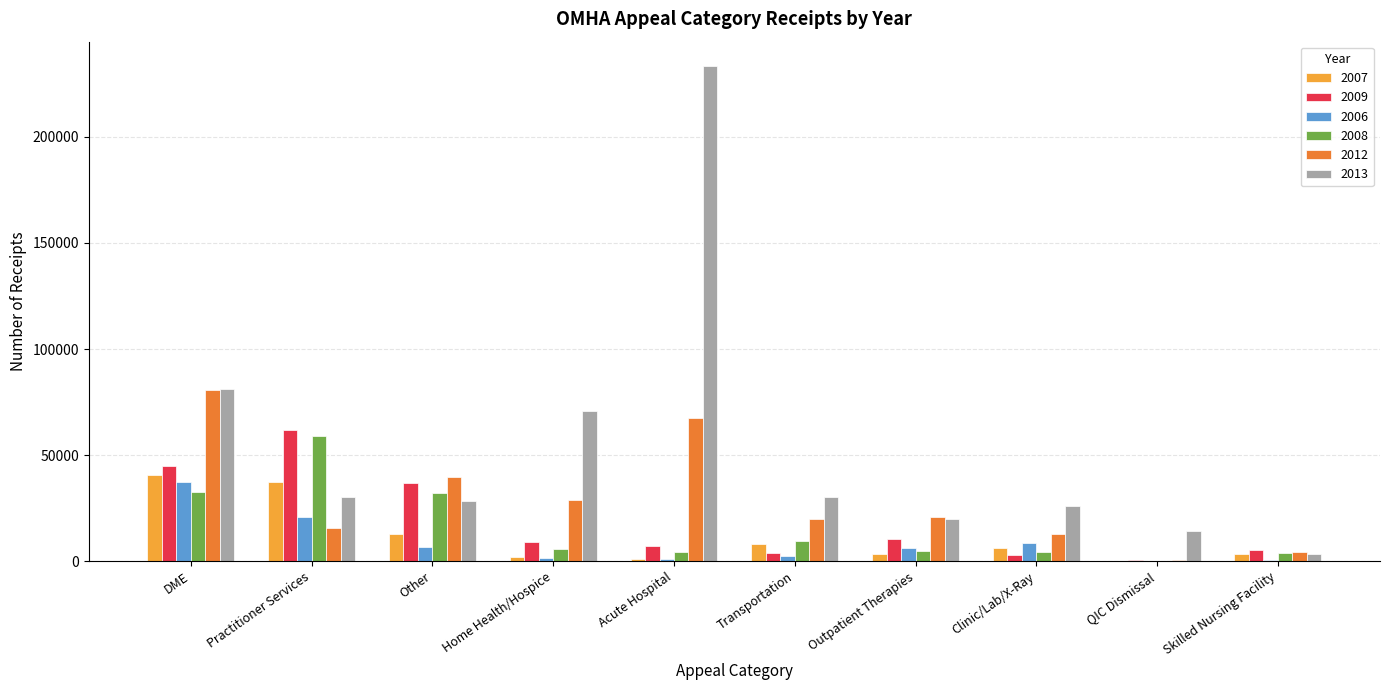

Count the number of data series in this chart.

6